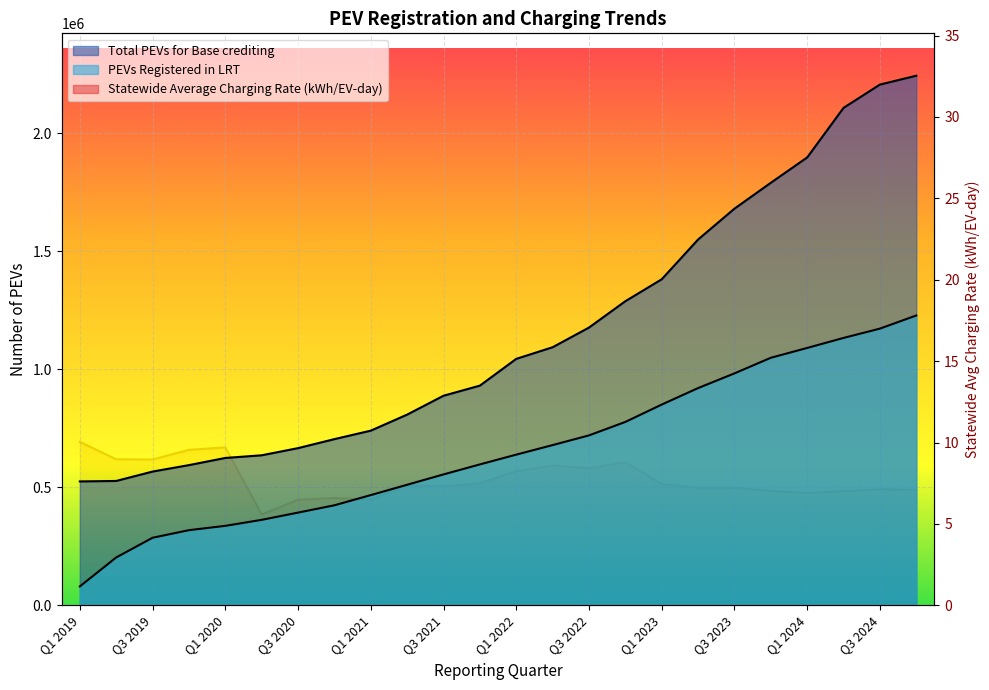

The PEVs Registered in LRT series shows 336529.0 at Q1 2020. True or false?

True